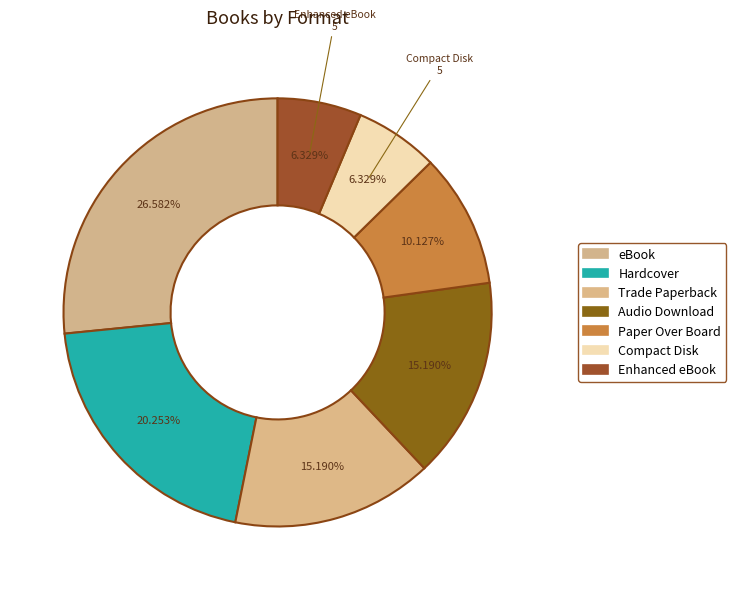

The Compact Disk slice represents 6% of the pie. True or false?

True